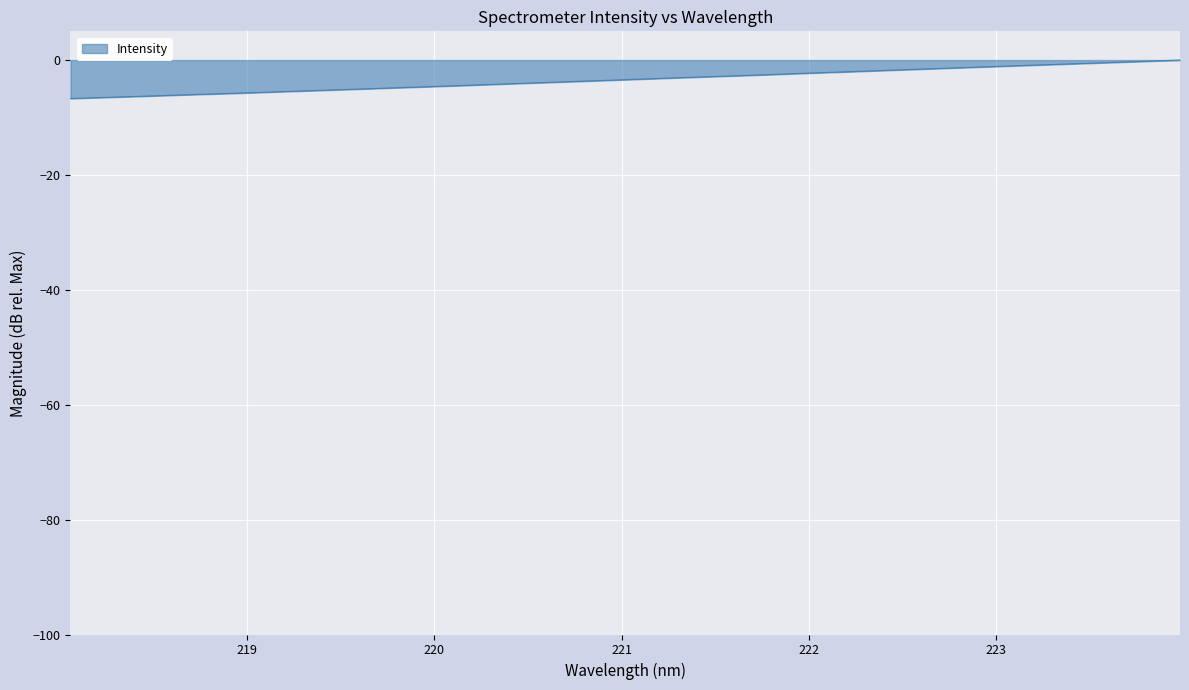

What is the difference between the maximum and minimum values?

6.7